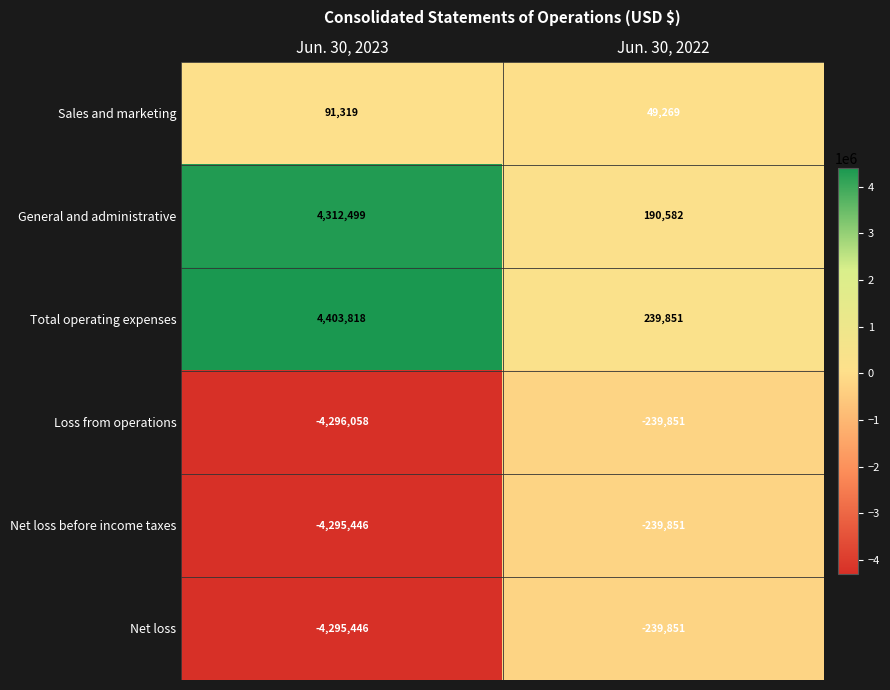

What is the total value across all series at Jun. 30, 2022?

-239851